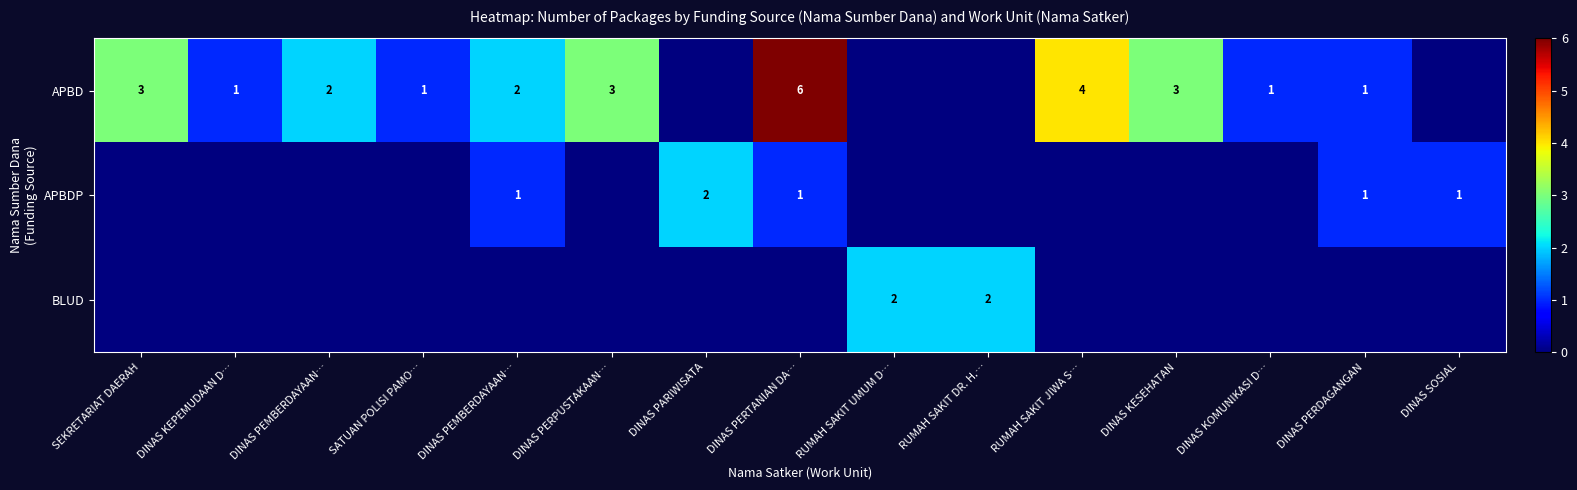

What is the highest value of the APBDP series?

2